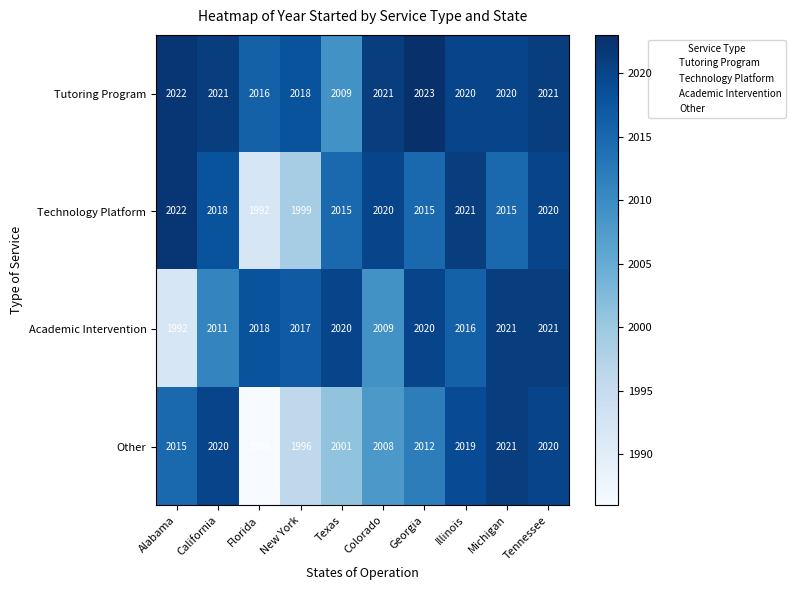

What is the difference between the Academic Intervention values at Tennessee and Florida?

3